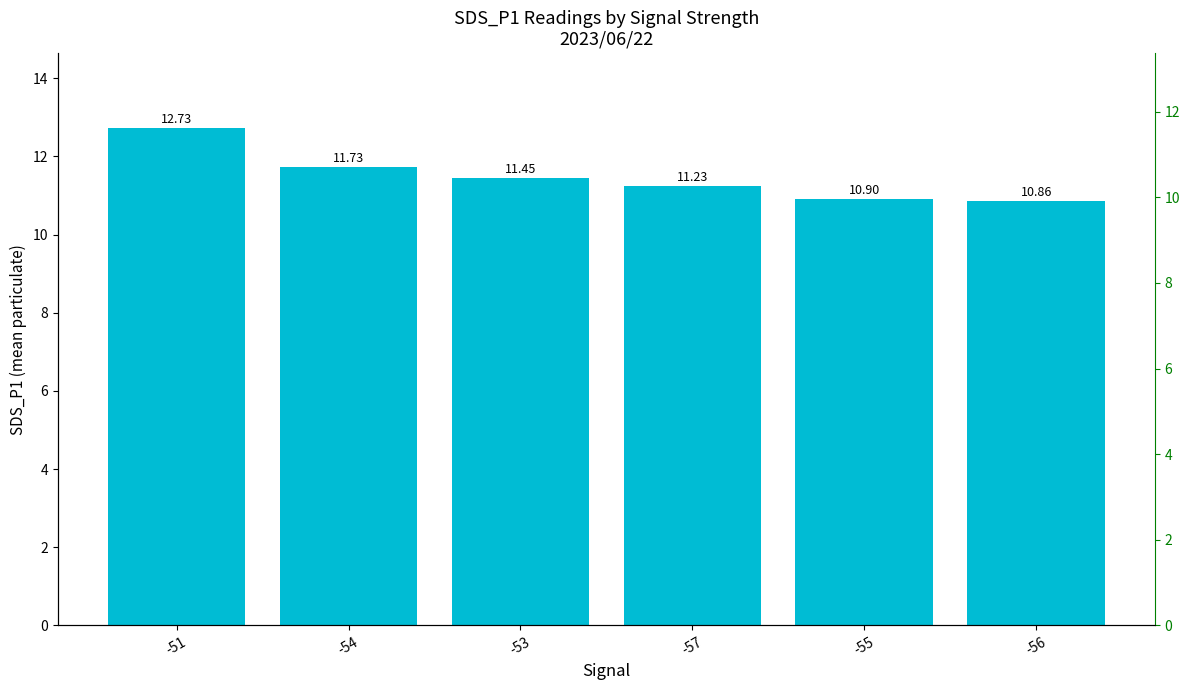

Is it true that the value at -56 is 10.9?

True